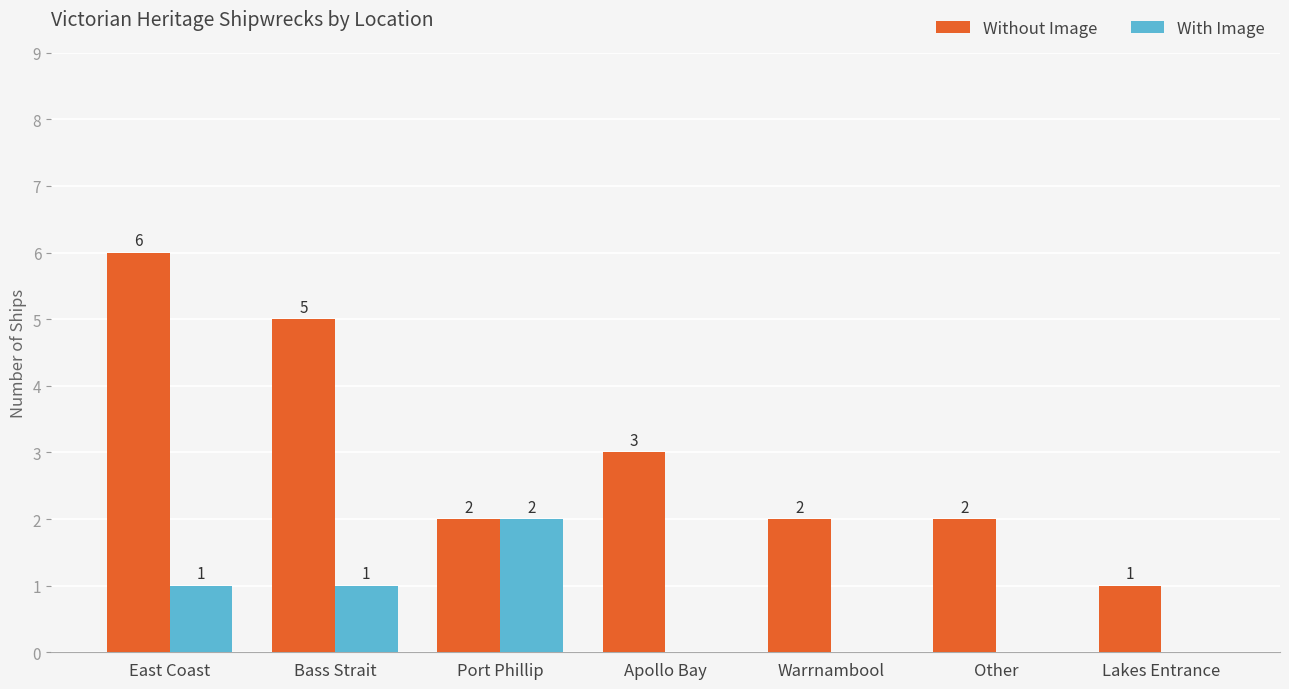

Reading right to left, transcribe all the data shown in this chart.

Without Image: 1	2	2	3	2	5	6
With Image: 0	0	0	0	2	1	1